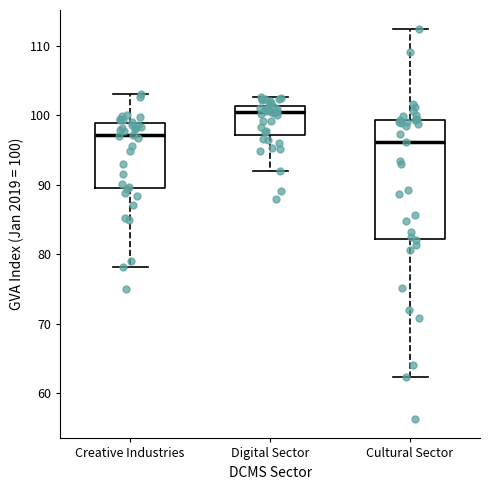

Where does the upper whisker of the box for Cultural Sector end on the y-axis? The values are not printed on the chart, so give them approximately, as read against the axis.

112